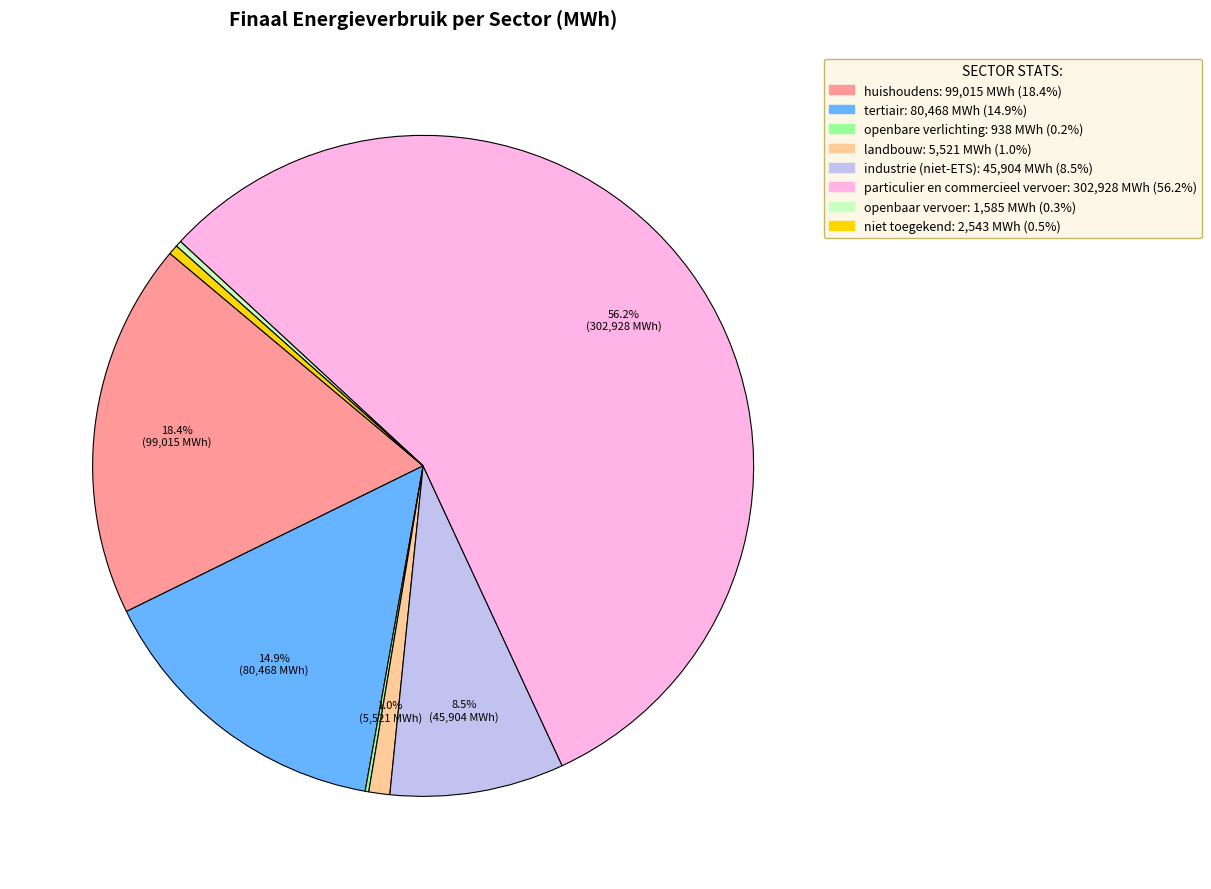

Which slice is the largest?

particulier en commercieel vervoer